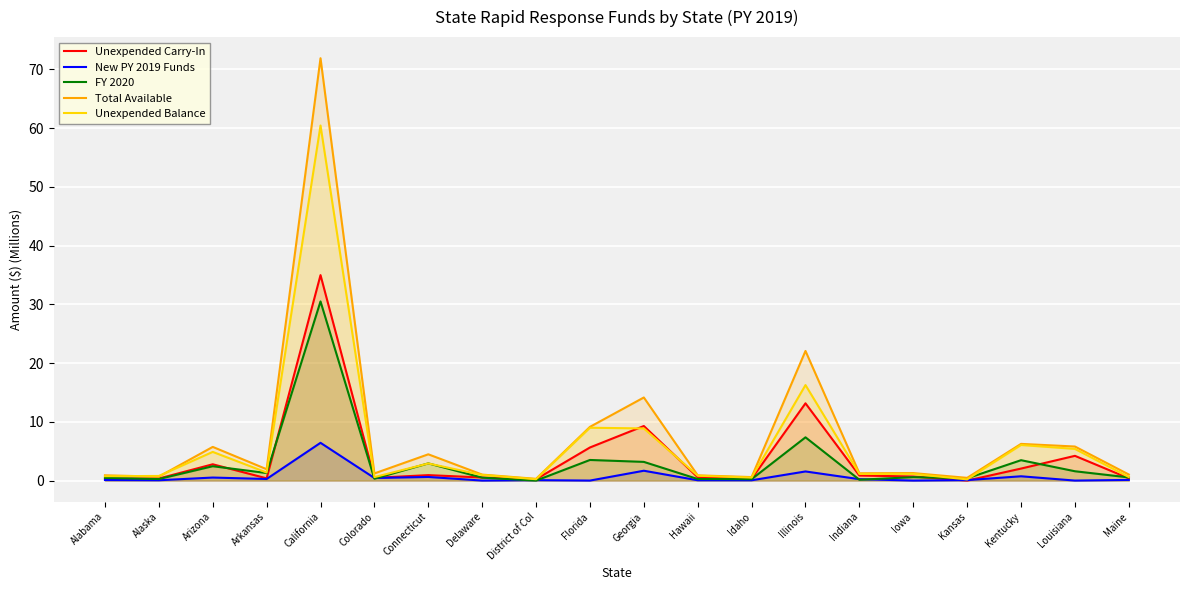

What are all the series names shown in the legend?

Unexpended Carry-In, New PY 2019 Funds, FY 2020, Total Available, Unexpended Balance